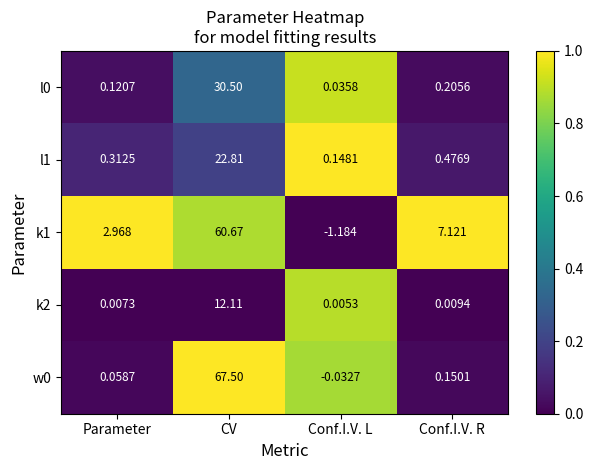

At which category is the sum across all series the highest?

CV